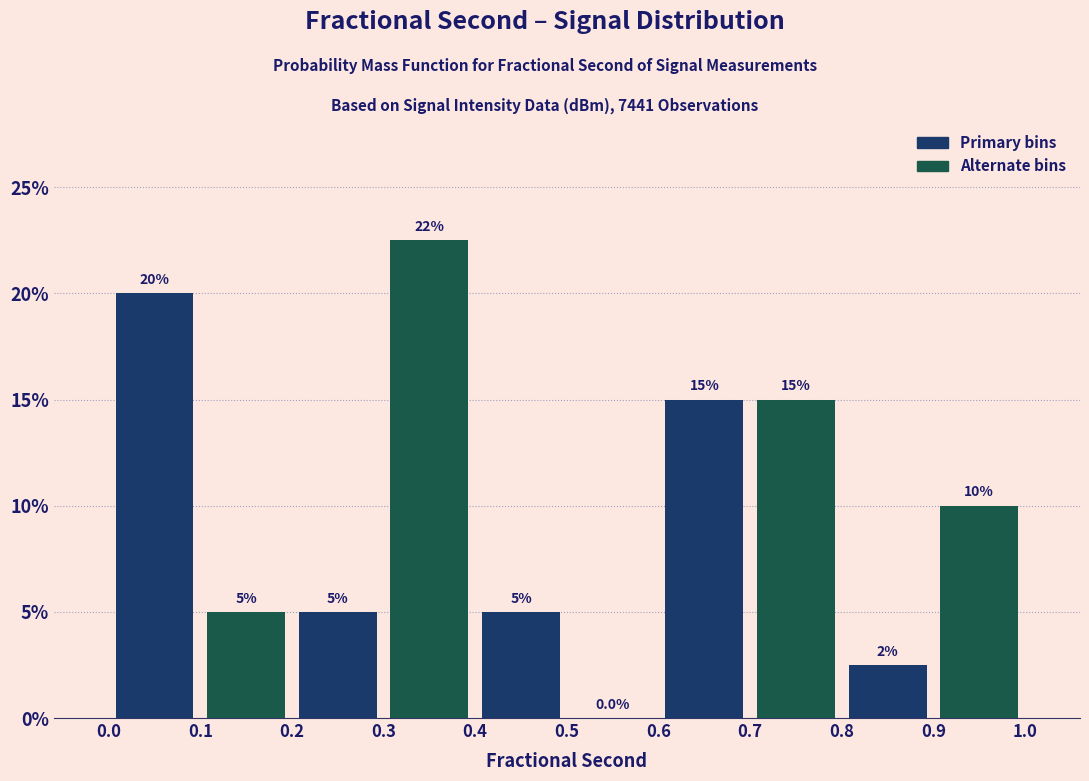

Over which range of the x-axis is the bar tallest?

0.3 to 0.4